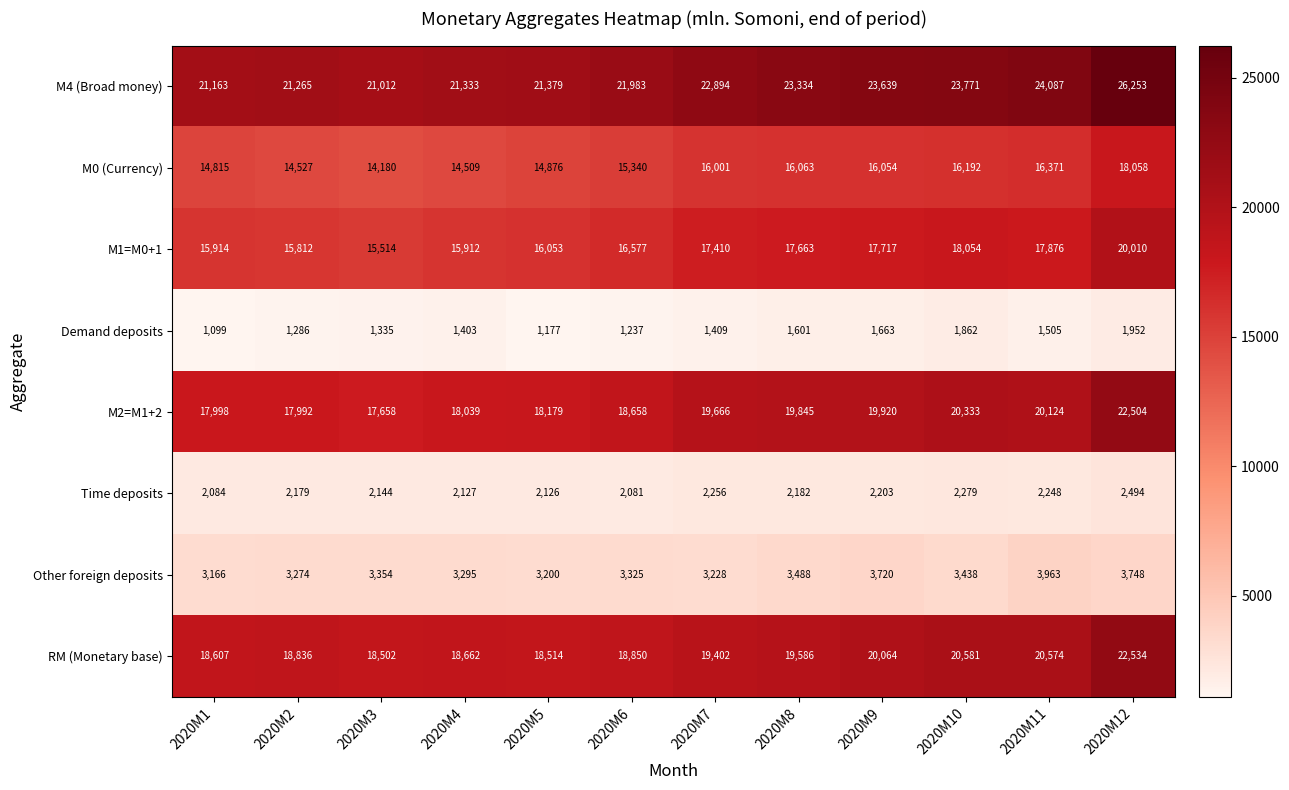

True or false: M0 (Currency) has a value of 14180 at 2020M3.

True